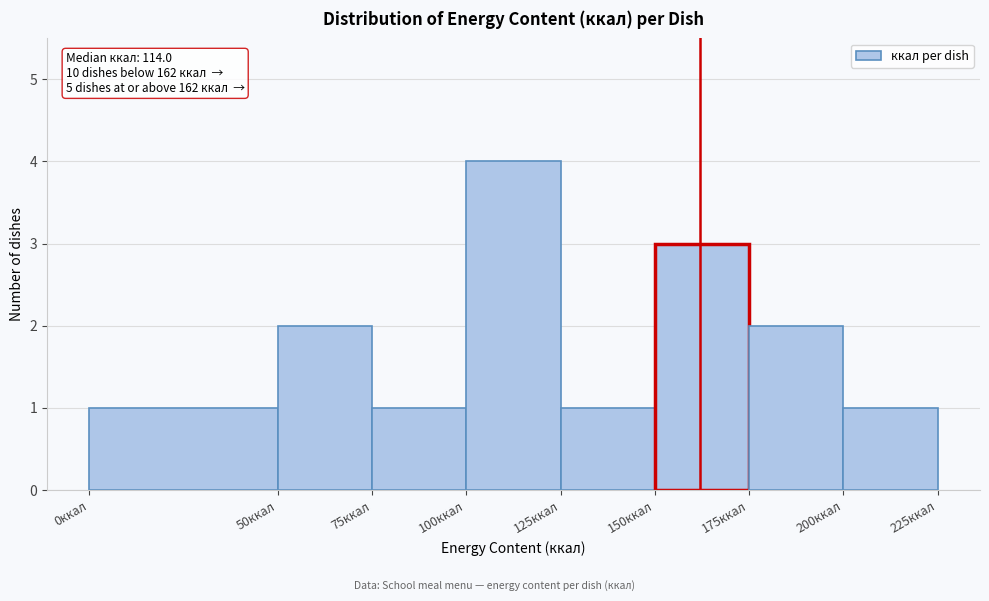

Which range on the x-axis has the tallest bar?

100 to 125